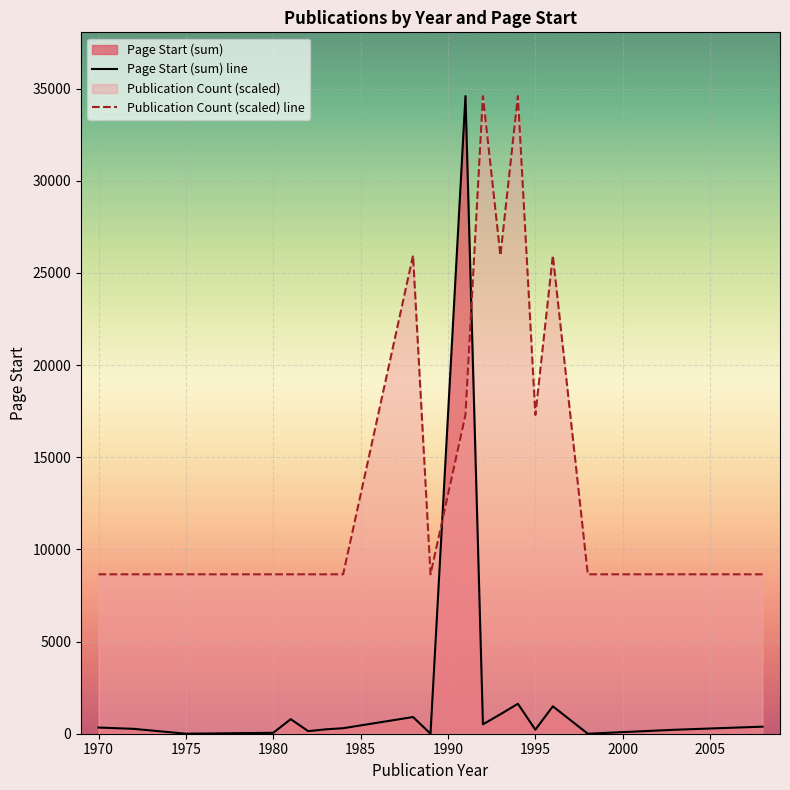

How many interior local peaks does the Page Start (sum) line series have?

5